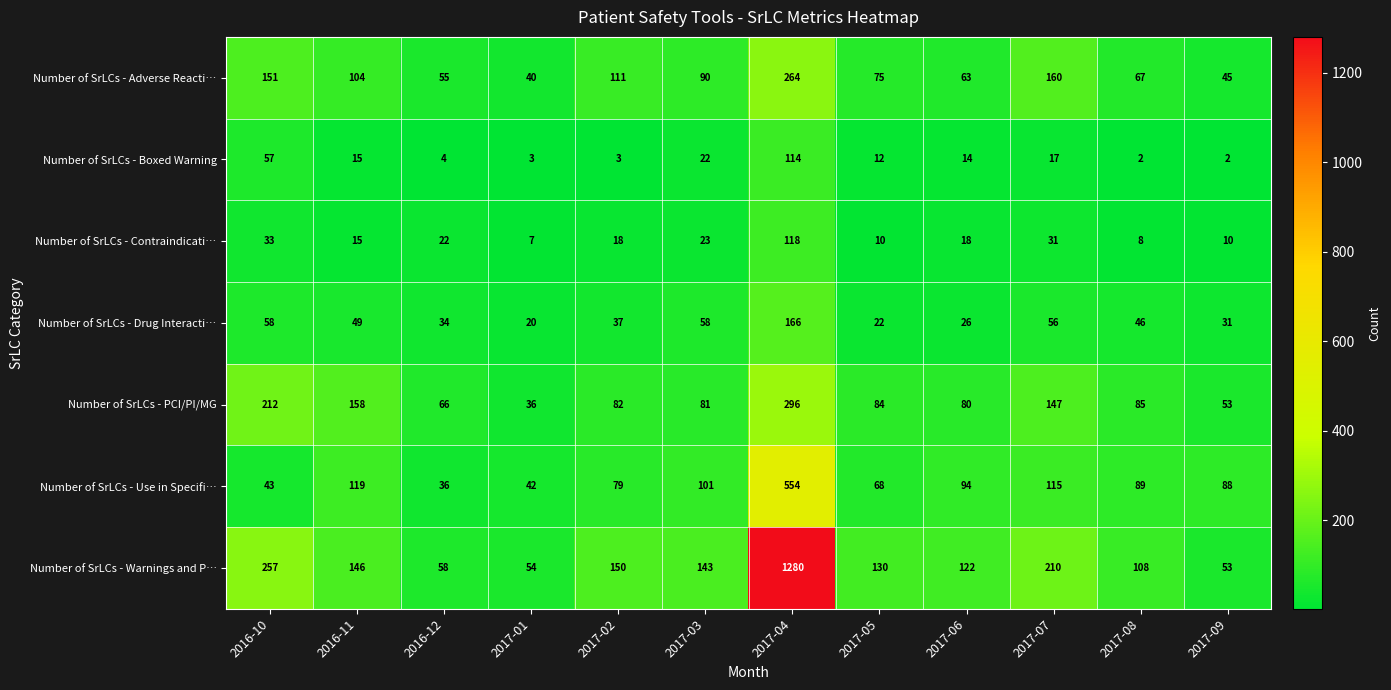

What is the spread (max minus min) of values at 2016-10?

224